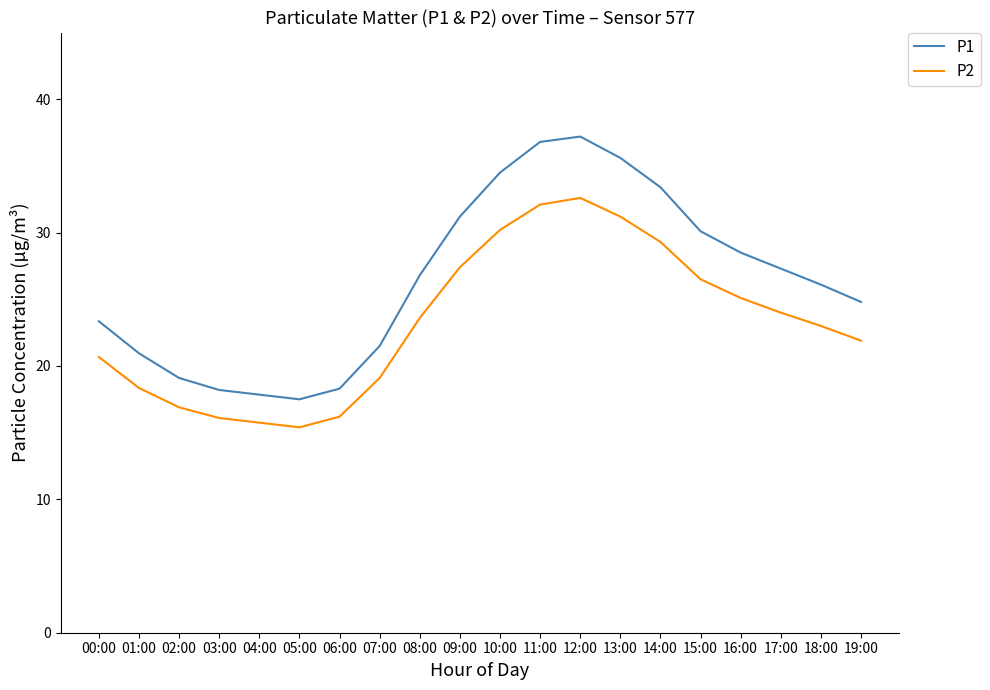

Between 00:00 and 19:00, which series saw the biggest shift?

P1